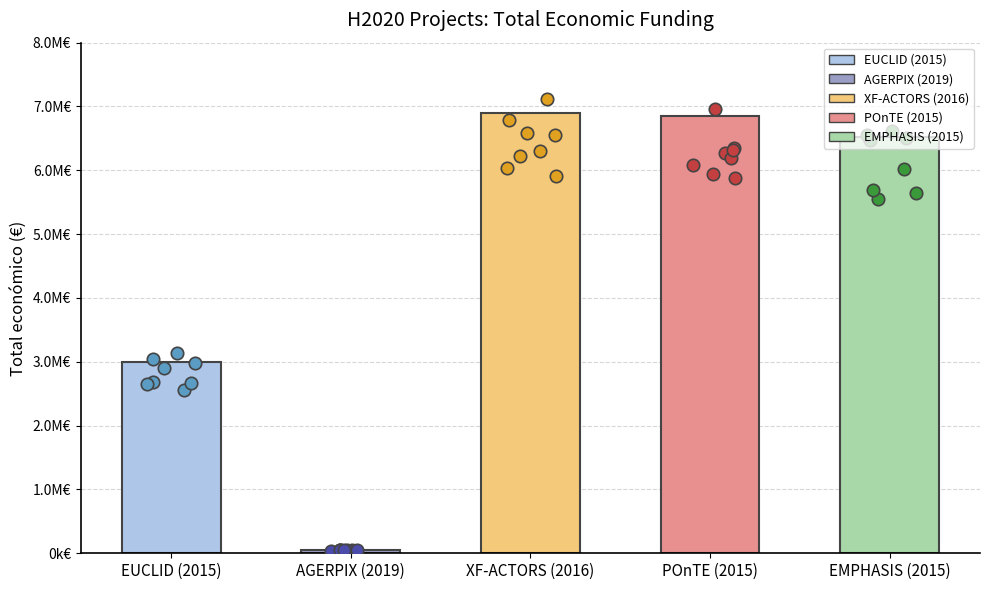

Between EUCLID (2015) and AGERPIX (2019), which is larger?

EUCLID (2015)